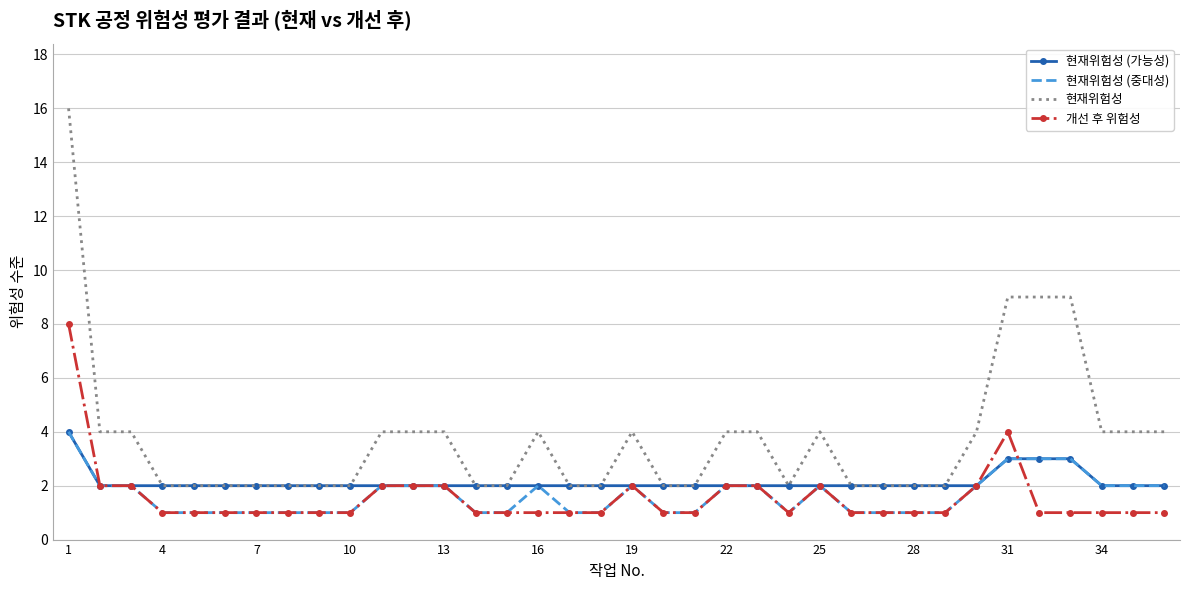

Which series has the largest range (max minus min)?

현재위험성